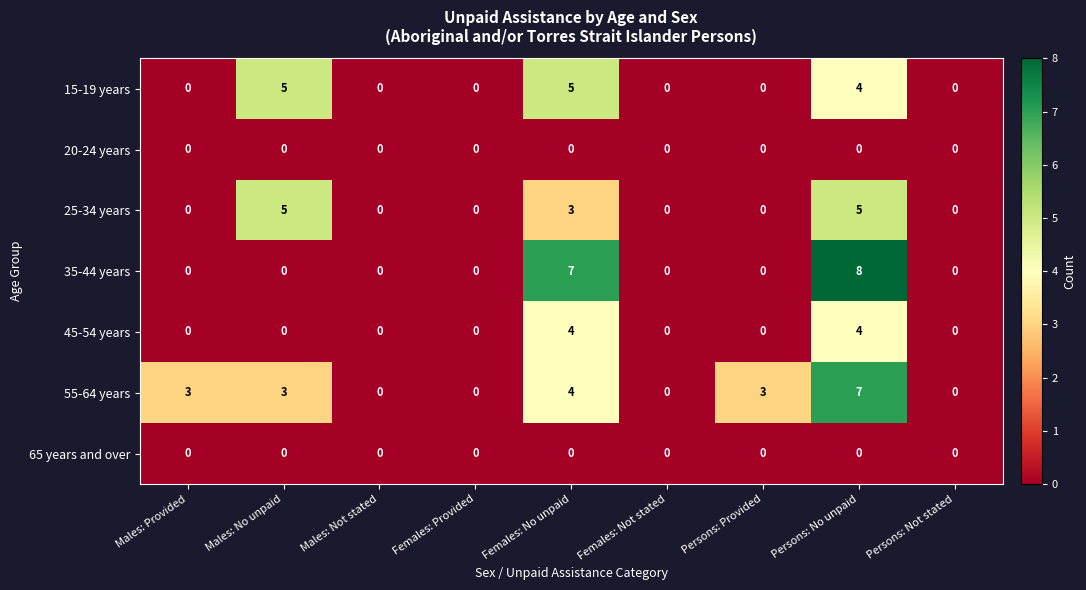

Which series has the widest spread of values?

35-44 years